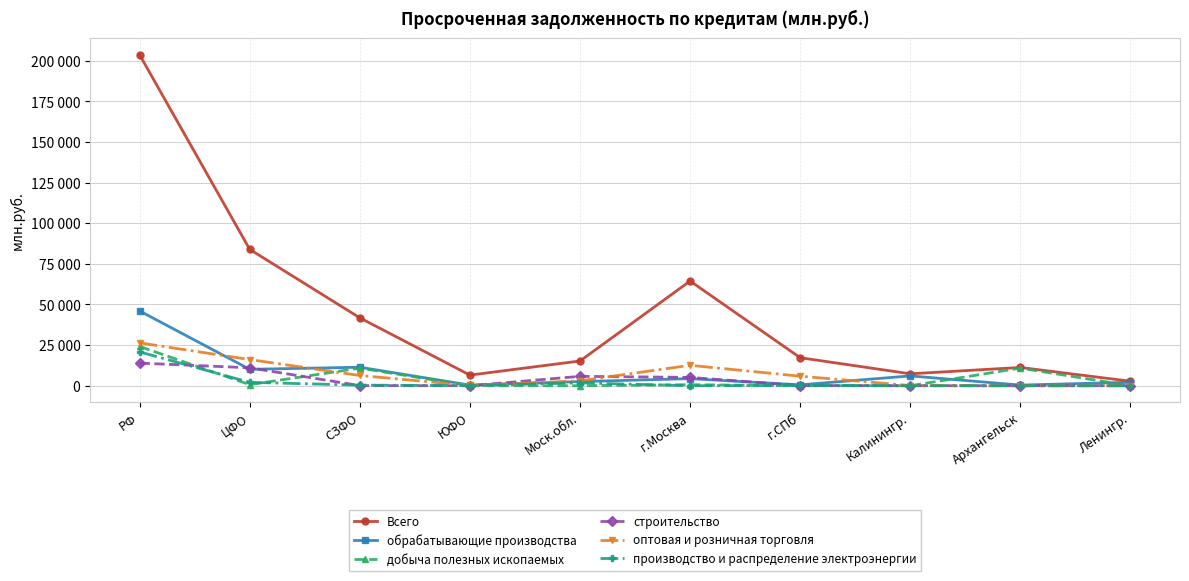

Where is оптовая и розничная торговля nearest to the value 13194?

г.Москва